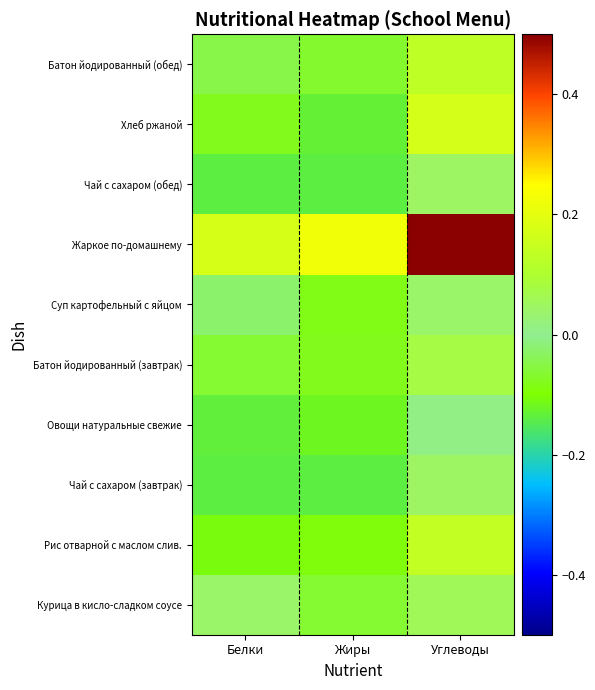

Reading left to right, transcribe all the data shown in this chart.

Курица в кисло-сладком соусе: Белки=0.0	Жиры=-0.1	Углеводы=0.1
Рис отварной с маслом слив.: Белки=-0.1	Жиры=-0.1	Углеводы=0.1
Чай с сахаром (завтрак): Белки=-0.1	Жиры=-0.1	Углеводы=0.0
Овощи натуральные свежие: Белки=-0.1	Жиры=-0.1	Углеводы=0.0
Батон йодированный (завтрак): Белки=-0.1	Жиры=-0.1	Углеводы=0.1
Суп картофельный с яйцом: Белки=-0.0	Жиры=-0.1	Углеводы=0.0
Жаркое по-домашнему: Белки=0.2	Жиры=0.2	Углеводы=0.5
Чай с сахаром (обед): Белки=-0.1	Жиры=-0.1	Углеводы=0.0
Хлеб ржаной: Белки=-0.1	Жиры=-0.1	Углеводы=0.2
Батон йодированный (обед): Белки=-0.0	Жиры=-0.1	Углеводы=0.1